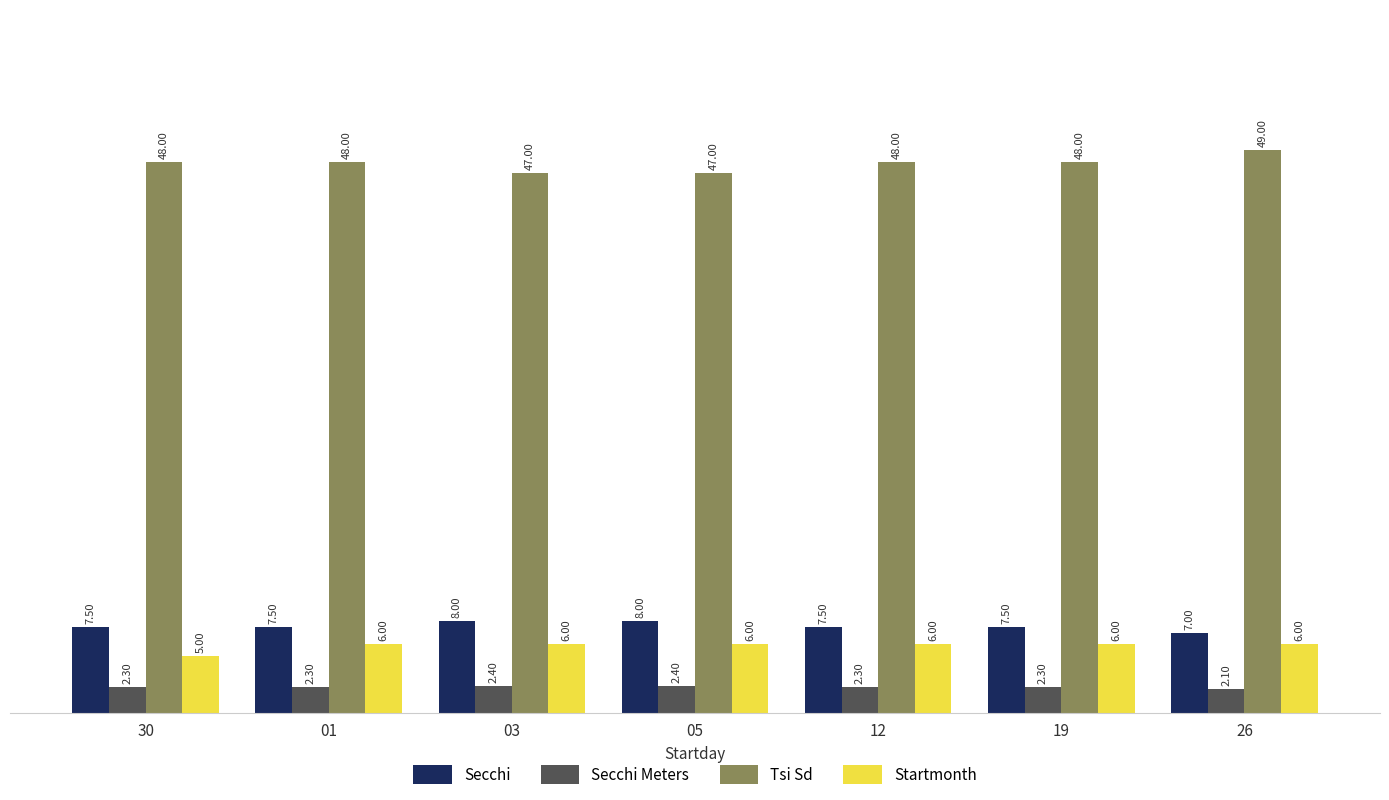

Is the value of Secchi at 26 greater than the value of Startmonth at 26?

Yes